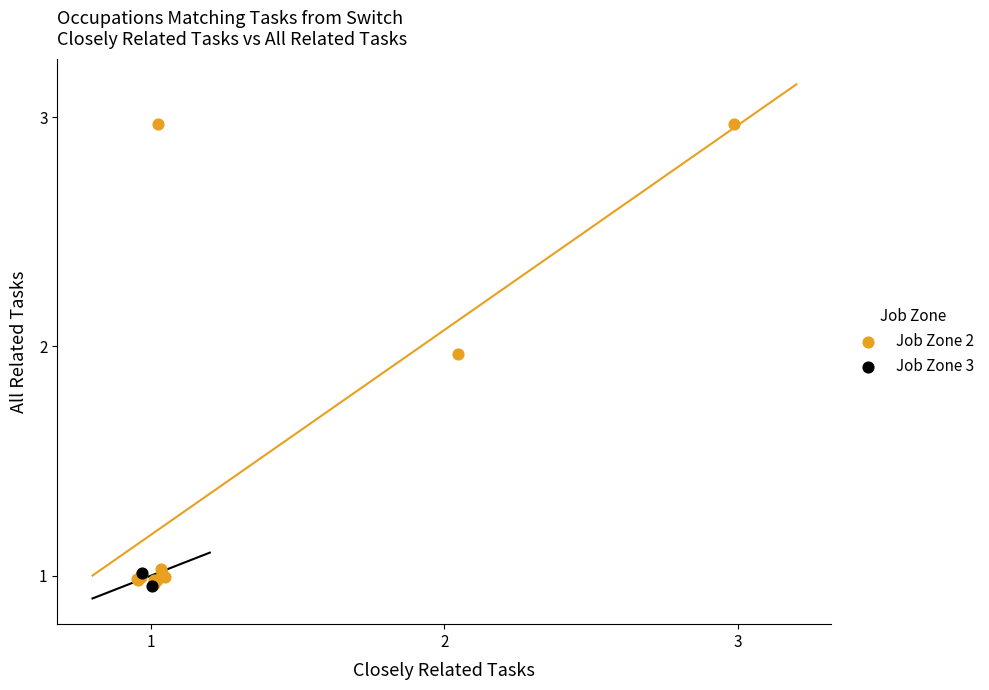

What are all the series names shown in the legend?

Job Zone 2, Job Zone 3